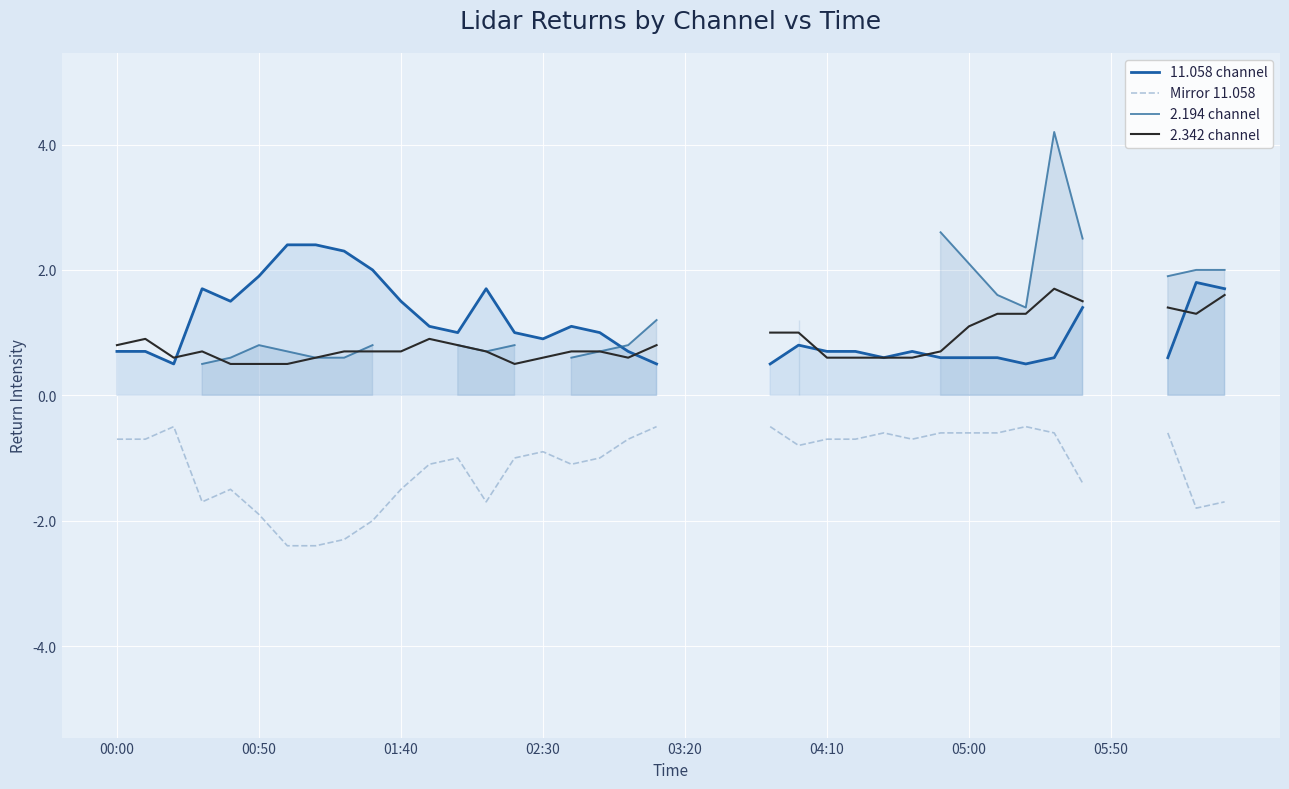

How many interior local valleys does the 2.342 channel series have?

4